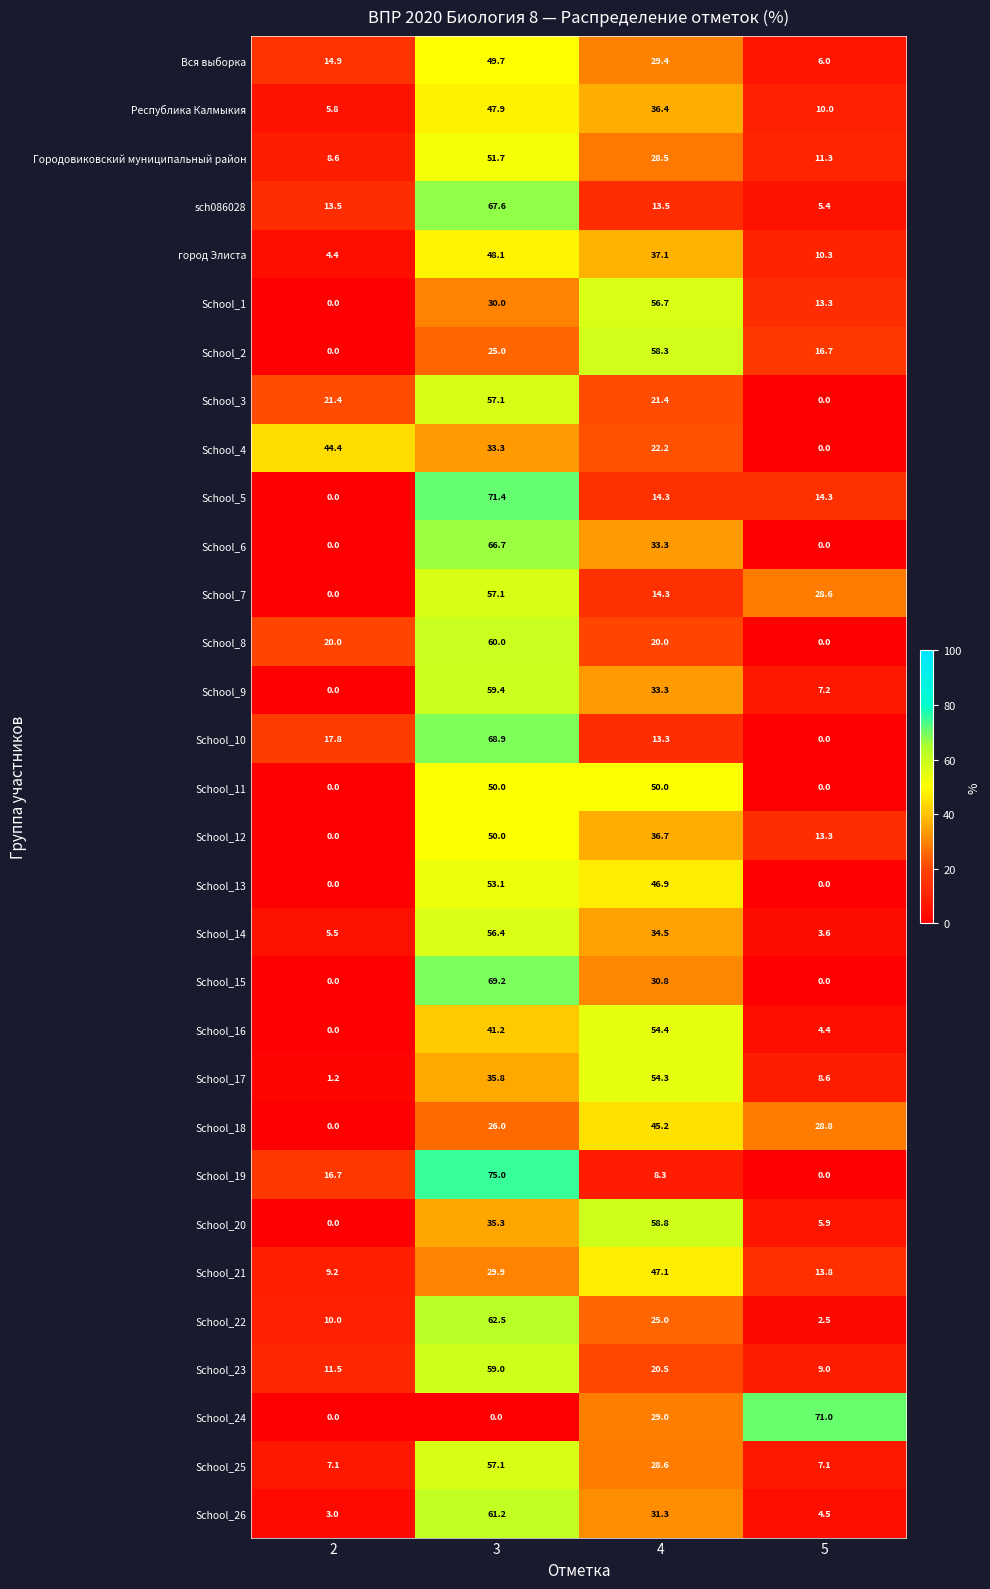

What is the total value across all series at 4?

1033.4